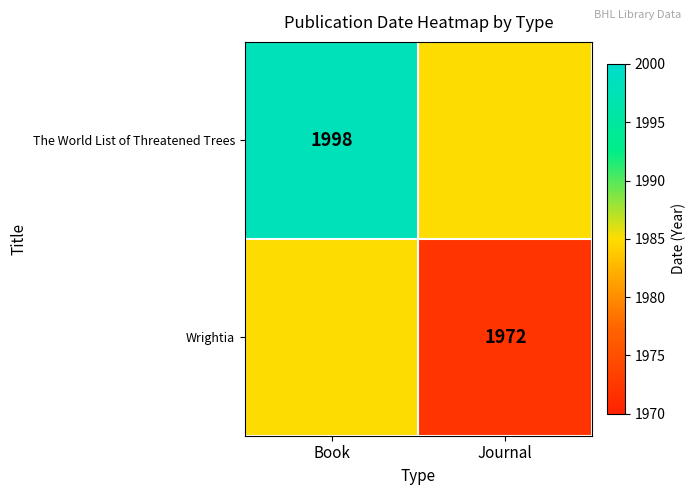

The value of The World List of Threatened Trees at Book is 1998. True or false?

True